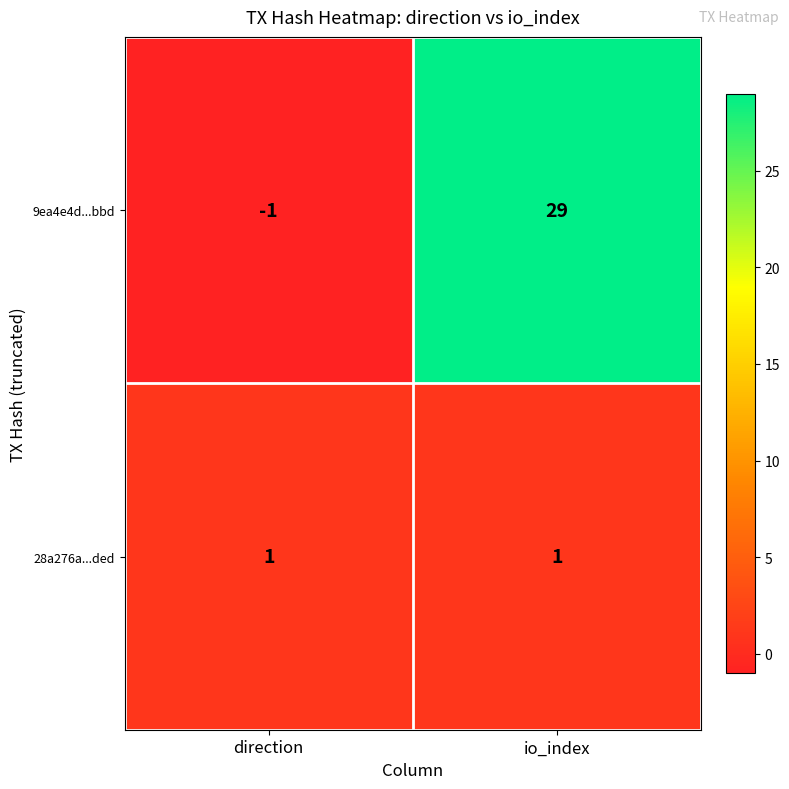

List the series in order of their peak value, highest first.

9ea4e4d...bbd, 28a276a...ded